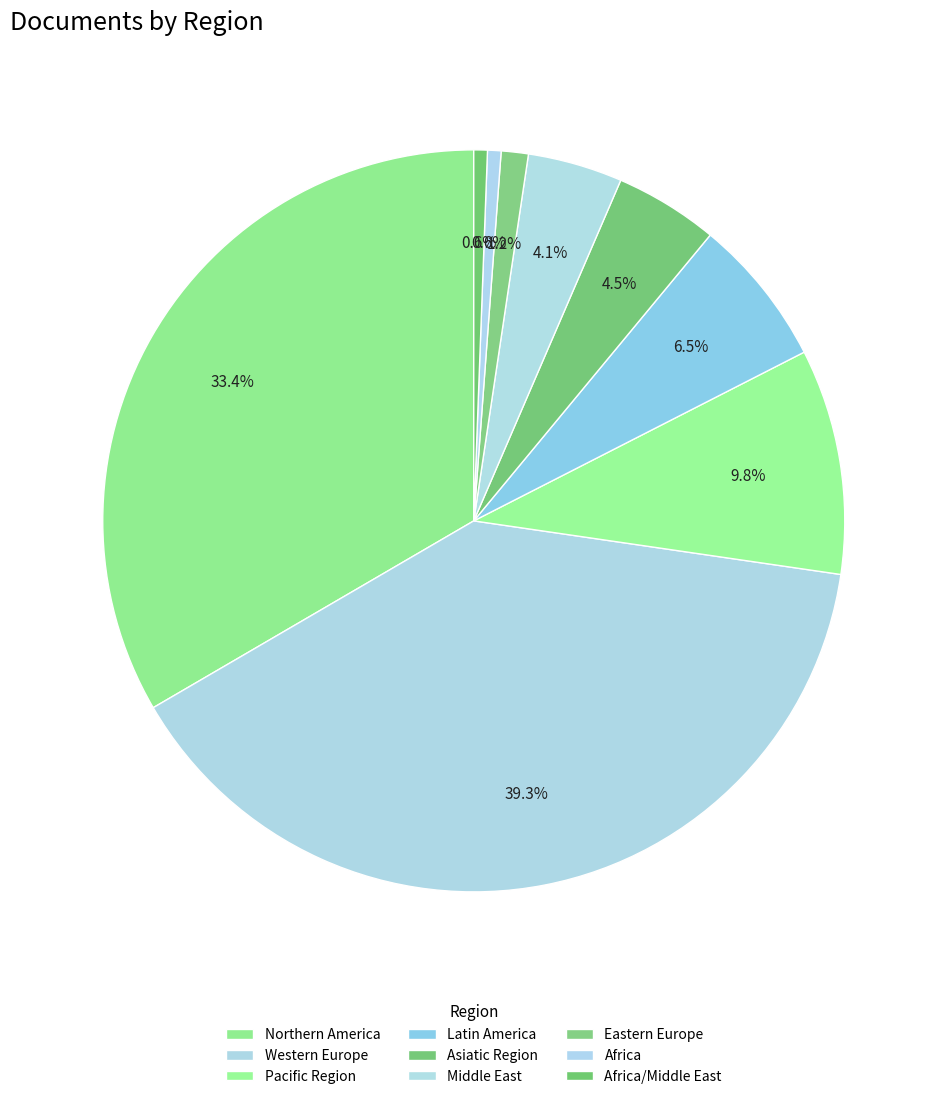

True or false: Western Europe accounts for 3% of the total.

False